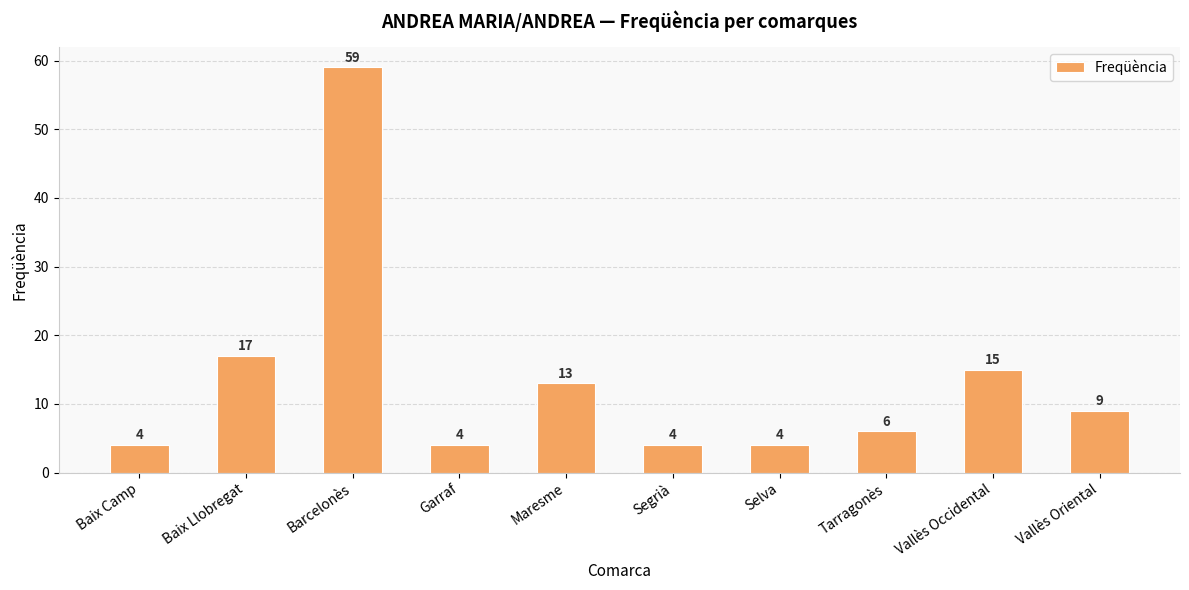

What is the greatest value displayed?

59